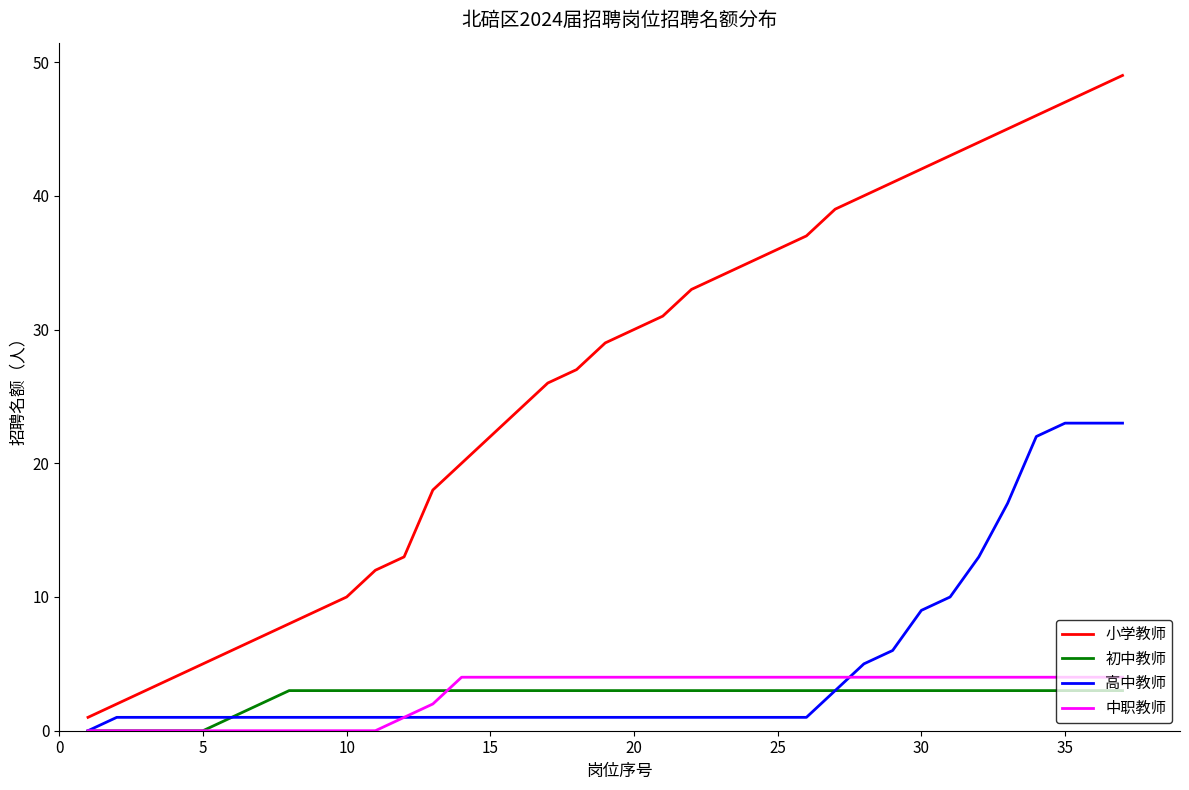

Reading right to left, extract all data points from this chart.

小学教师: 49	48	47	46	45	44	43	42	41	40	39	37	36	35	34	33	31	30	29	27	26	24	22	20	18	13	12	10	9	8	7	6	5	4	3	2	1
初中教师: 3	3	3	3	3	3	3	3	3	3	3	3	3	3	3	3	3	3	3	3	3	3	3	3	3	3	3	3	3	3	2	1	0	0	0	0	0
高中教师: 23	23	23	22	17	13	10	9	6	5	3	1	1	1	1	1	1	1	1	1	1	1	1	1	1	1	1	1	1	1	1	1	1	1	1	1	0
中职教师: 4	4	4	4	4	4	4	4	4	4	4	4	4	4	4	4	4	4	4	4	4	4	4	4	2	1	0	0	0	0	0	0	0	0	0	0	0